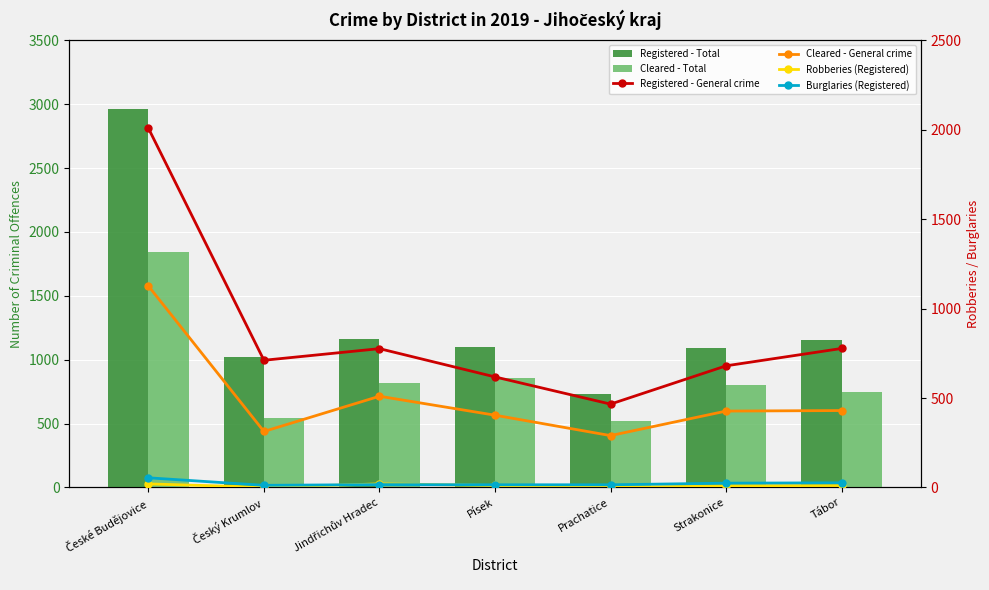

List the series in order of their peak value, lowest first.

Robberies (Registered), Burglaries (Registered), Cleared - General crime, Cleared - Total, Registered - General crime, Registered - Total